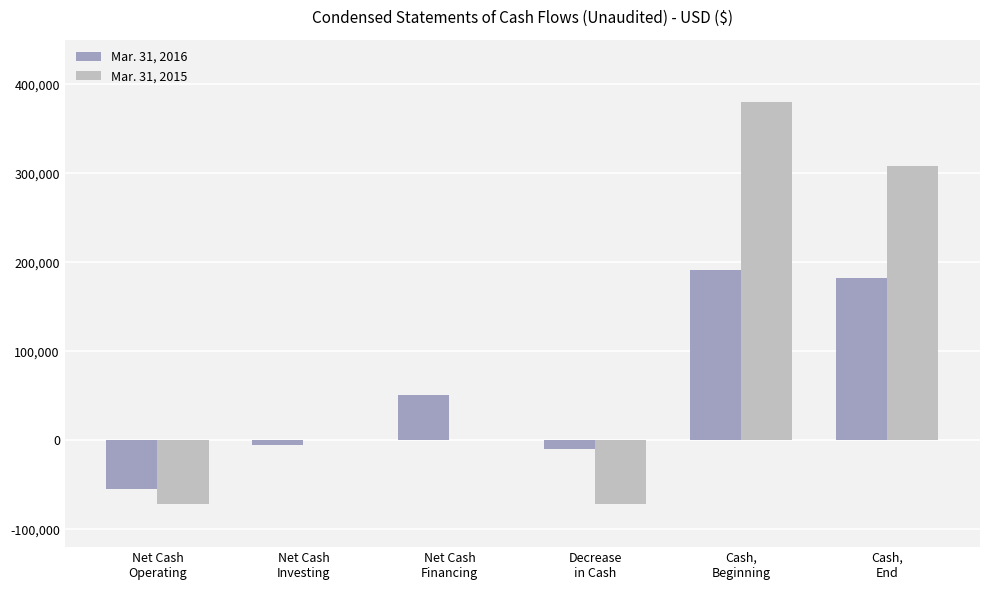

What is the sum of the Mar. 31, 2016 values at Decrease
in Cash and Net Cash
Investing?

-14374